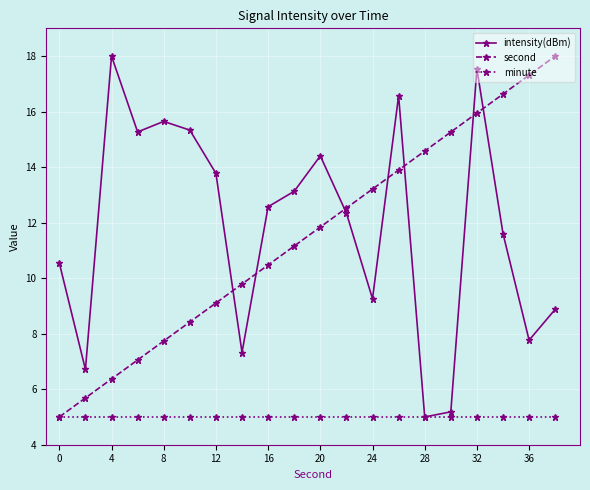

What is the smallest value displayed?

5.0